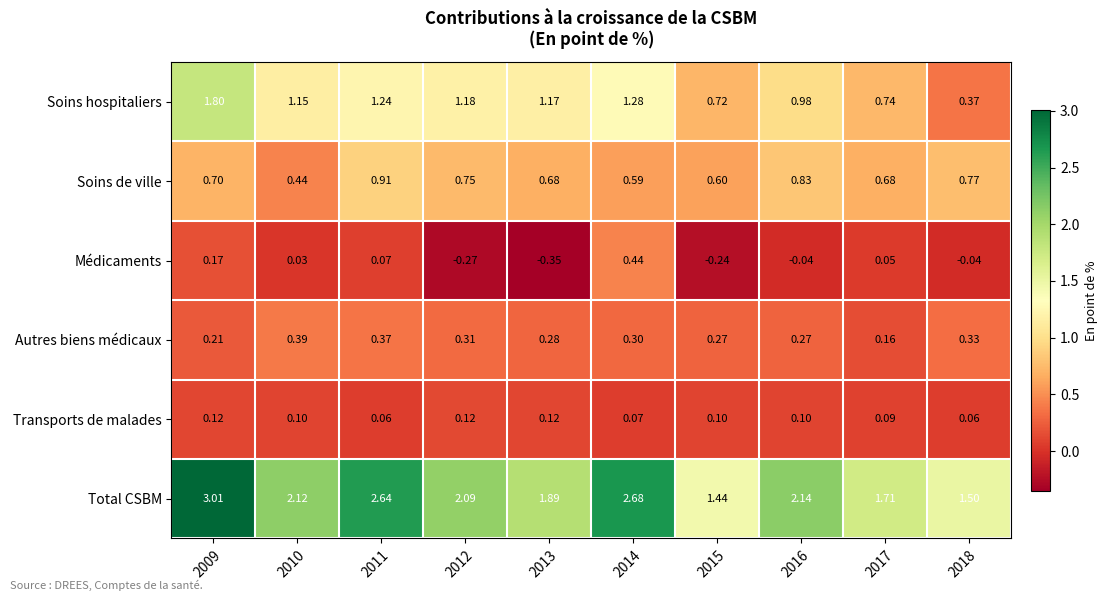

List the series in order of their peak value, highest first.

Total CSBM, Soins hospitaliers, Soins de ville, Médicaments, Autres biens médicaux, Transports de malades